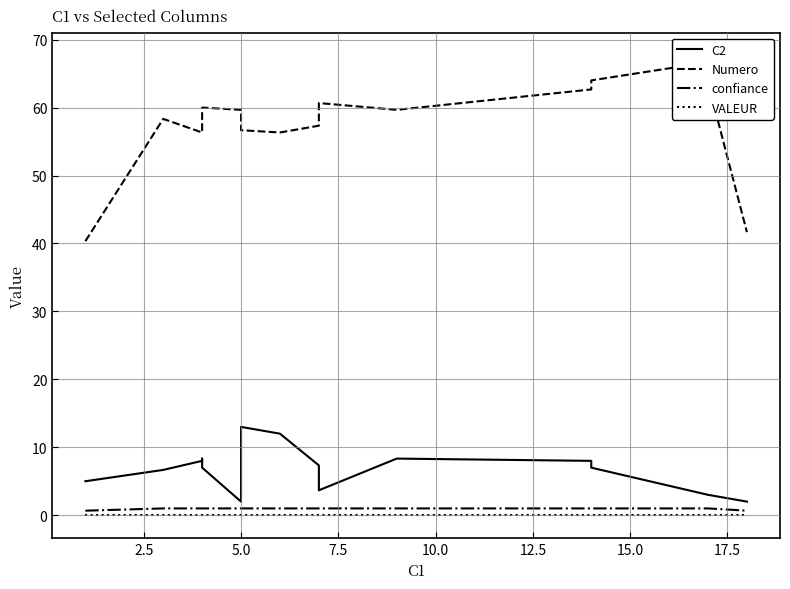

What is the total value across all series at 13?

71.7